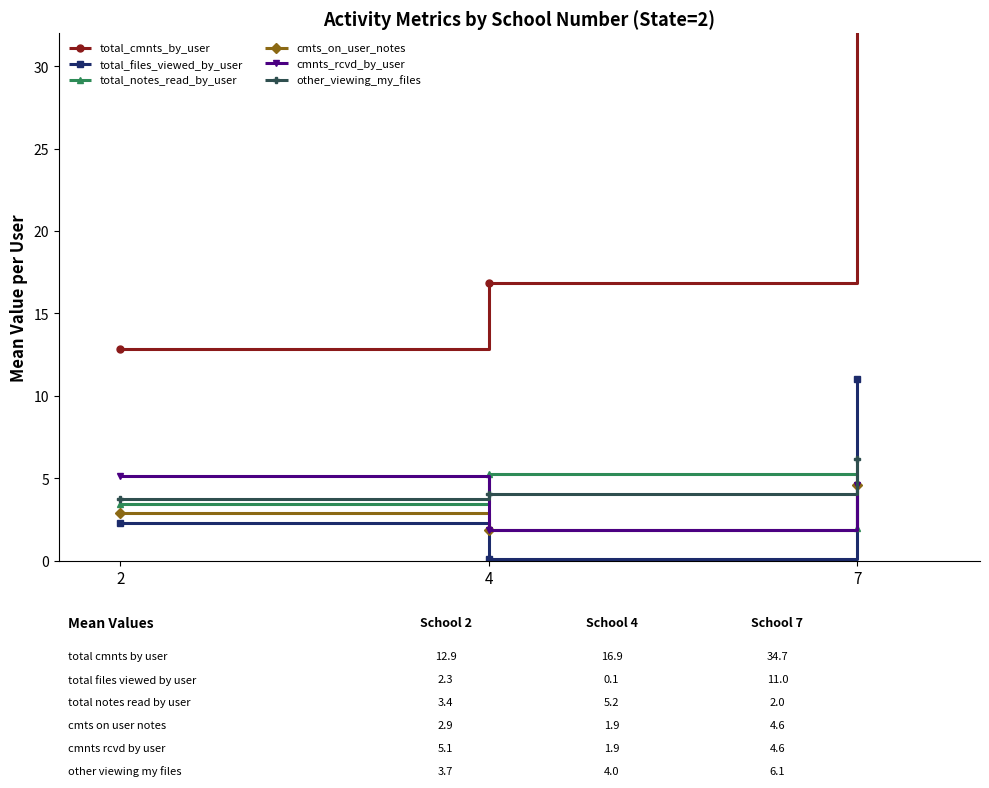

Which series has the largest total across all categories?

total_cmnts_by_user